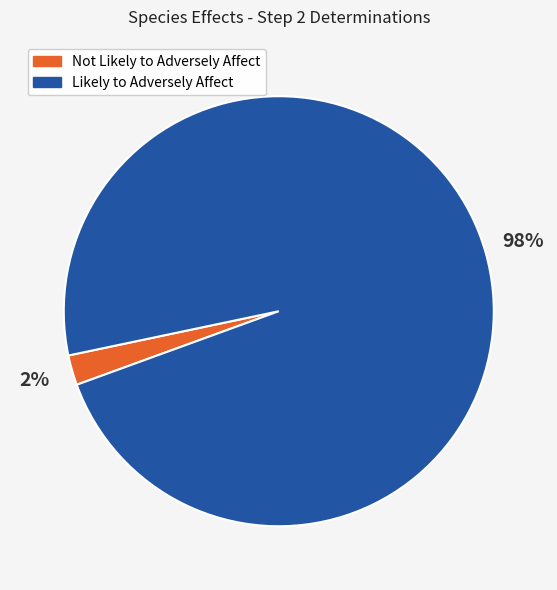

To the nearest percent, what is the average slice percentage?

50%